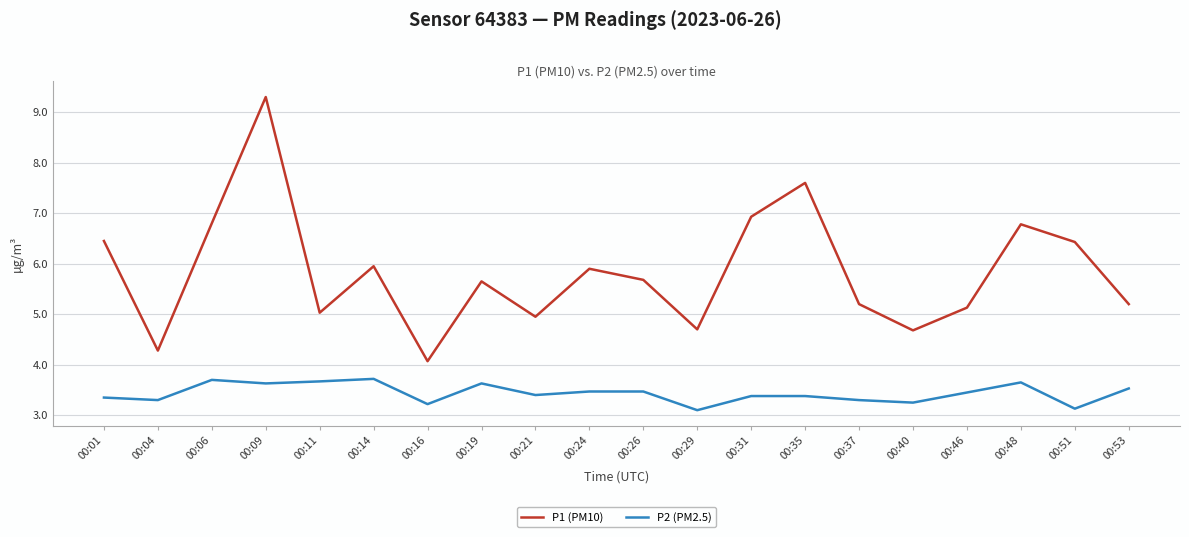

What is the total value across all series at 00:09?

12.9